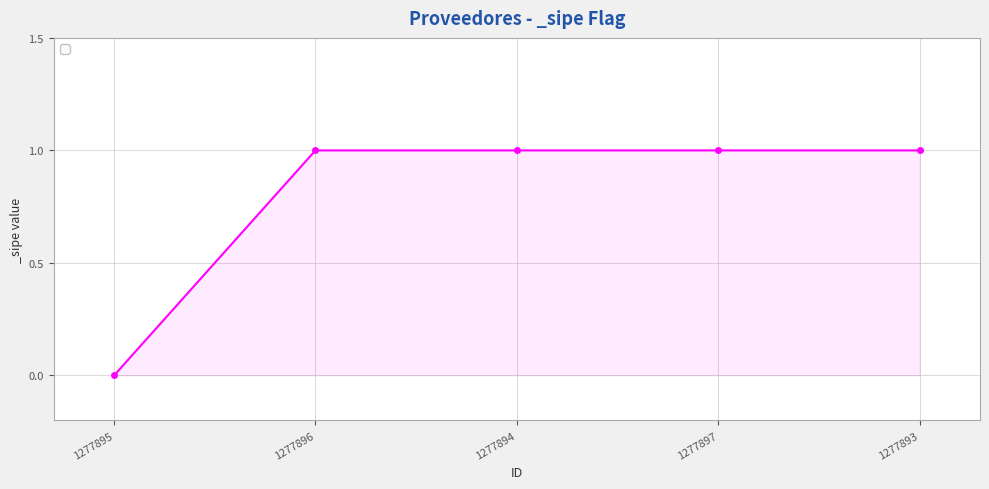

Approximately how many times larger is the value at 1277897 compared to 1277894?

1.0